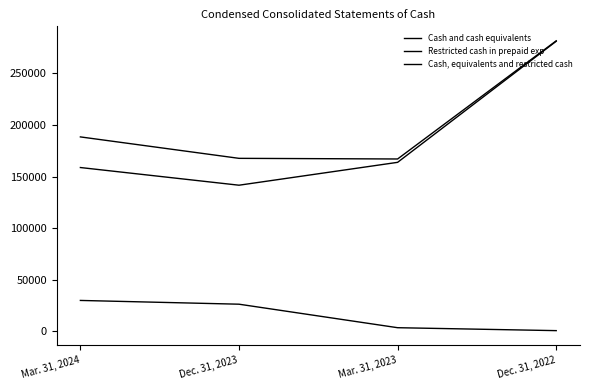

How many lines are shown in the chart?

3